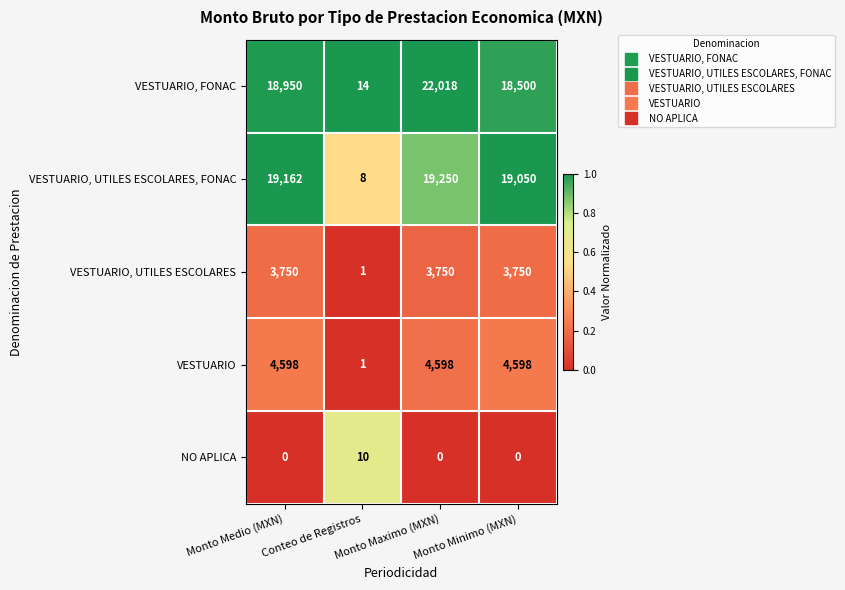

How many values in the VESTUARIO series are below 4598?

1